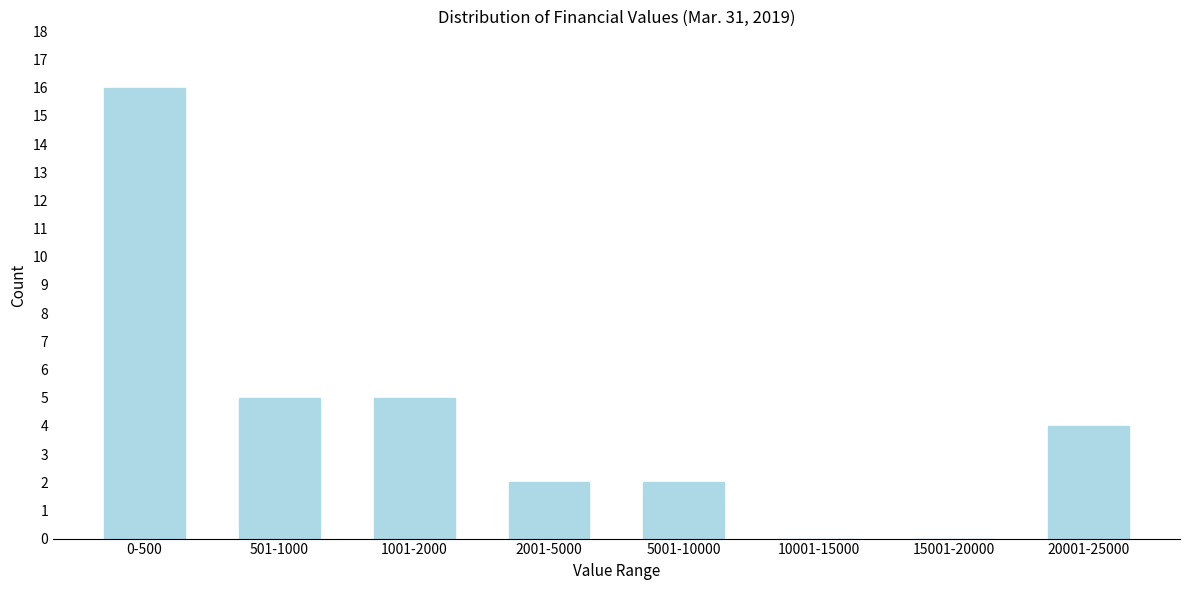

Reading left to right, list all the values displayed in this chart.

0-500=16	501-1000=5	1001-2000=5	2001-5000=2	5001-10000=2	10001-15000=0	15001-20000=0	20001-25000=4